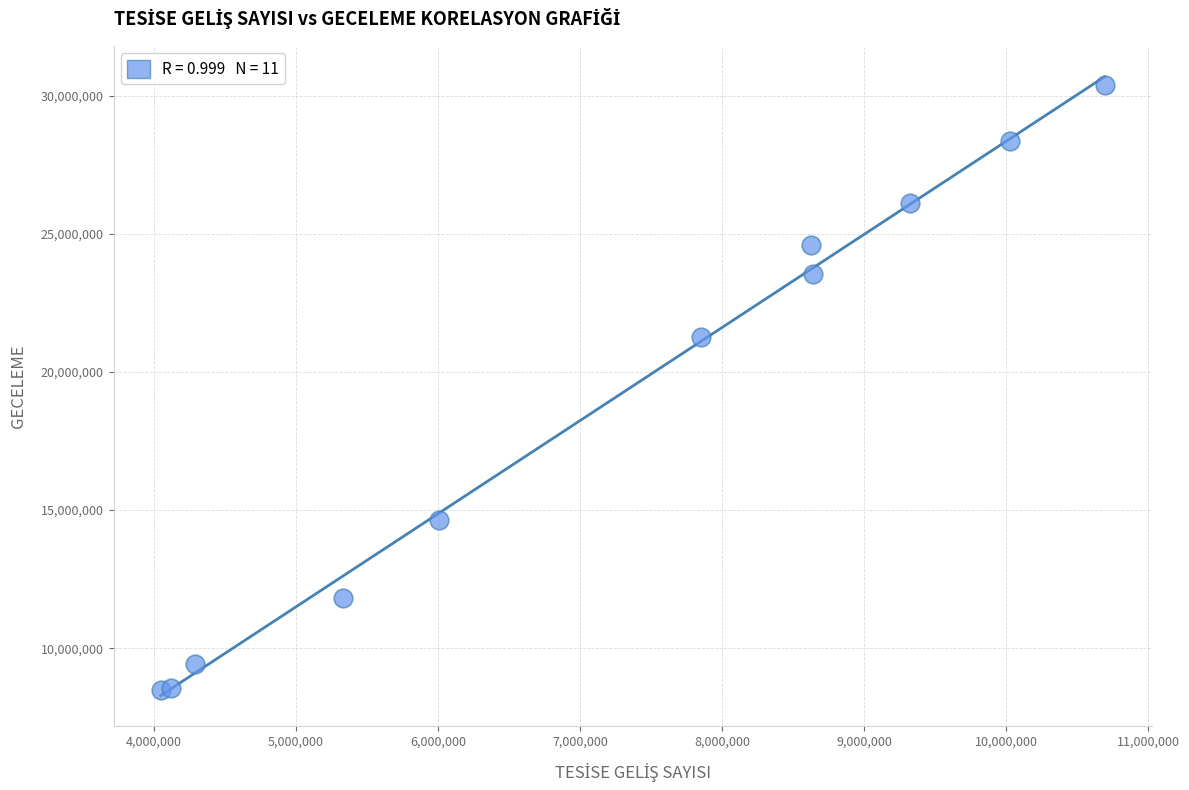

What Y value in the scatter plot is closest to 19442181?

21278196